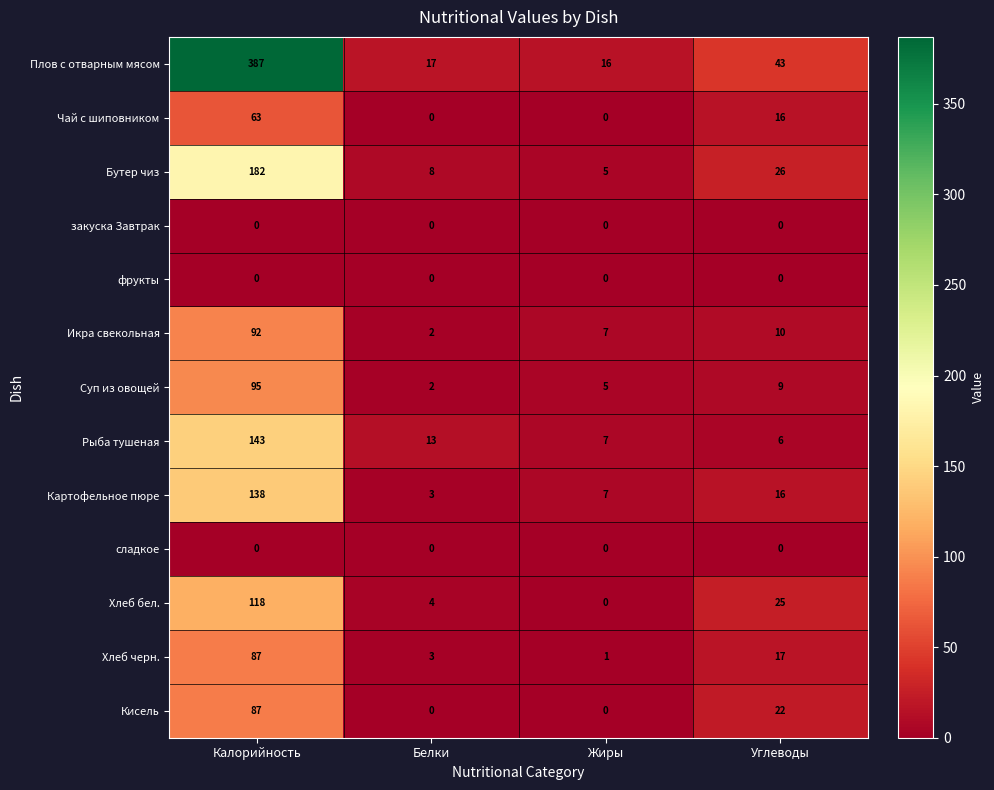

Count the number of data series in this chart.

13